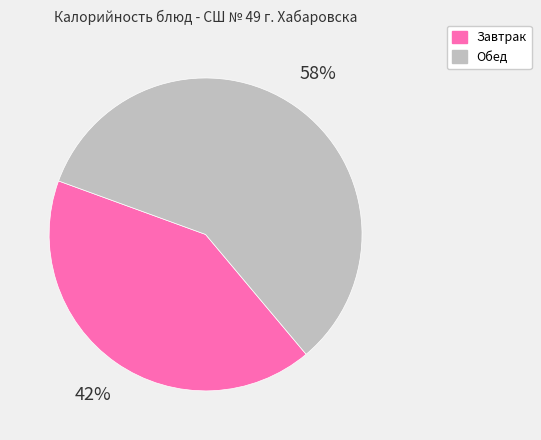

Which category accounts for the majority?

Обед